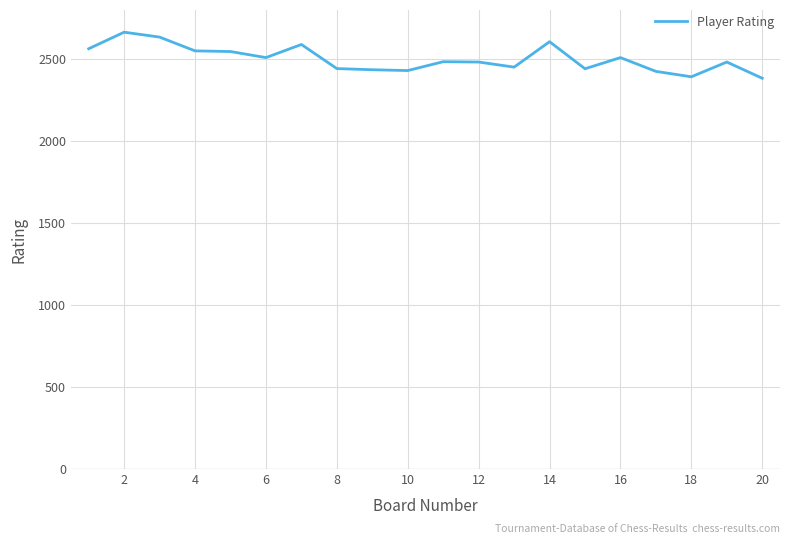

What is the minimum value shown in the chart?

2382